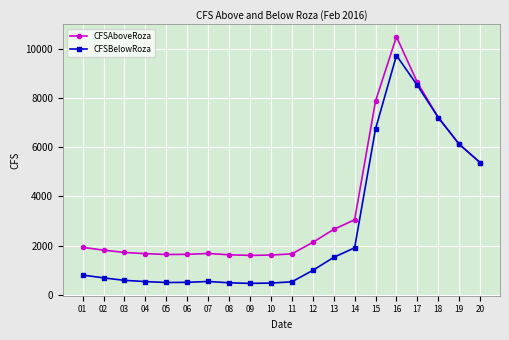

What is the difference between the maximum and second lowest values in the CFSBelowRoza series?

9233.1